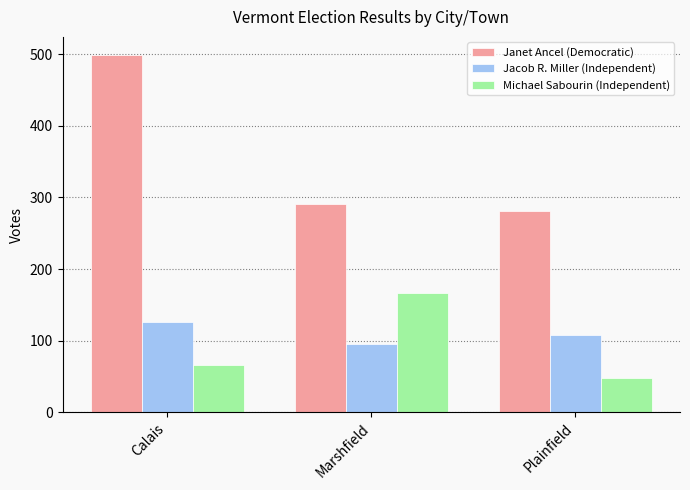

Rank the series by their maximum value, from highest to lowest.

Janet Ancel (Democratic), Michael Sabourin (Independent), Jacob R. Miller (Independent)